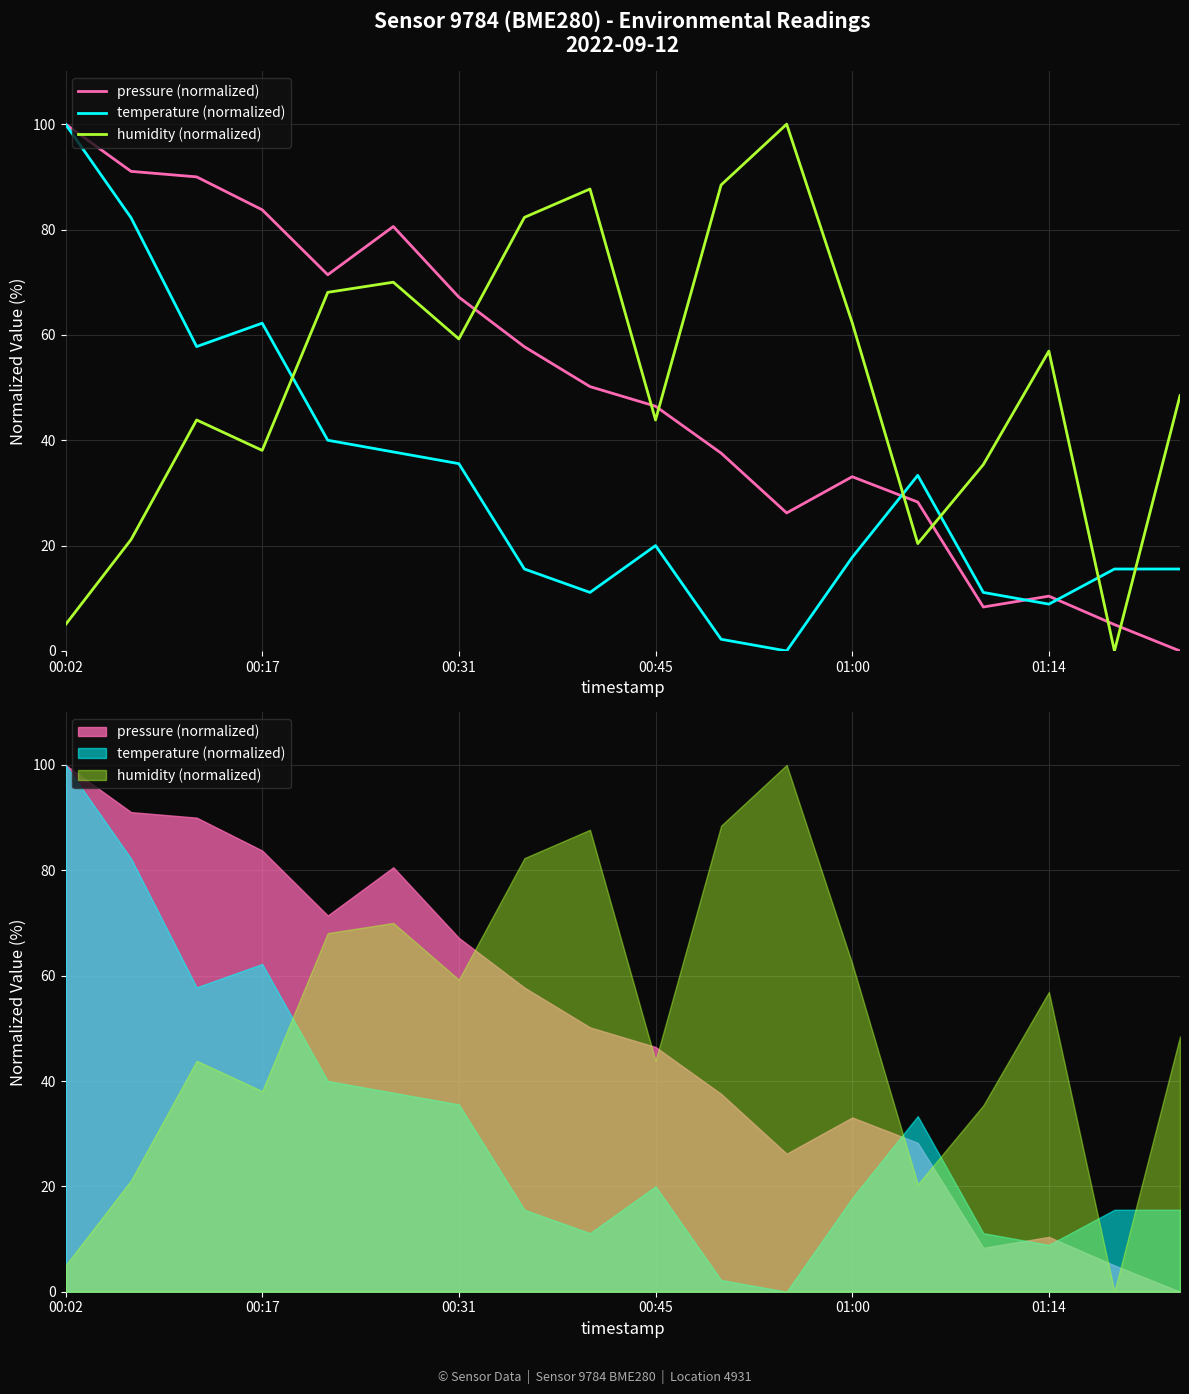

What is the difference between the maximum and minimum values in the humidity (normalized) series?

100.0